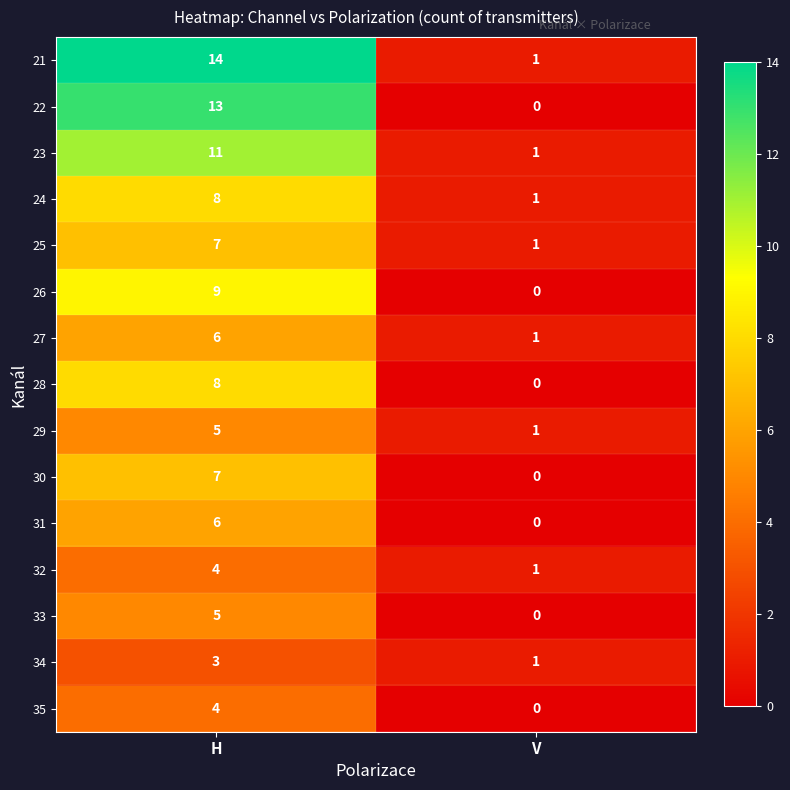

How many categories are shown in the chart?

2